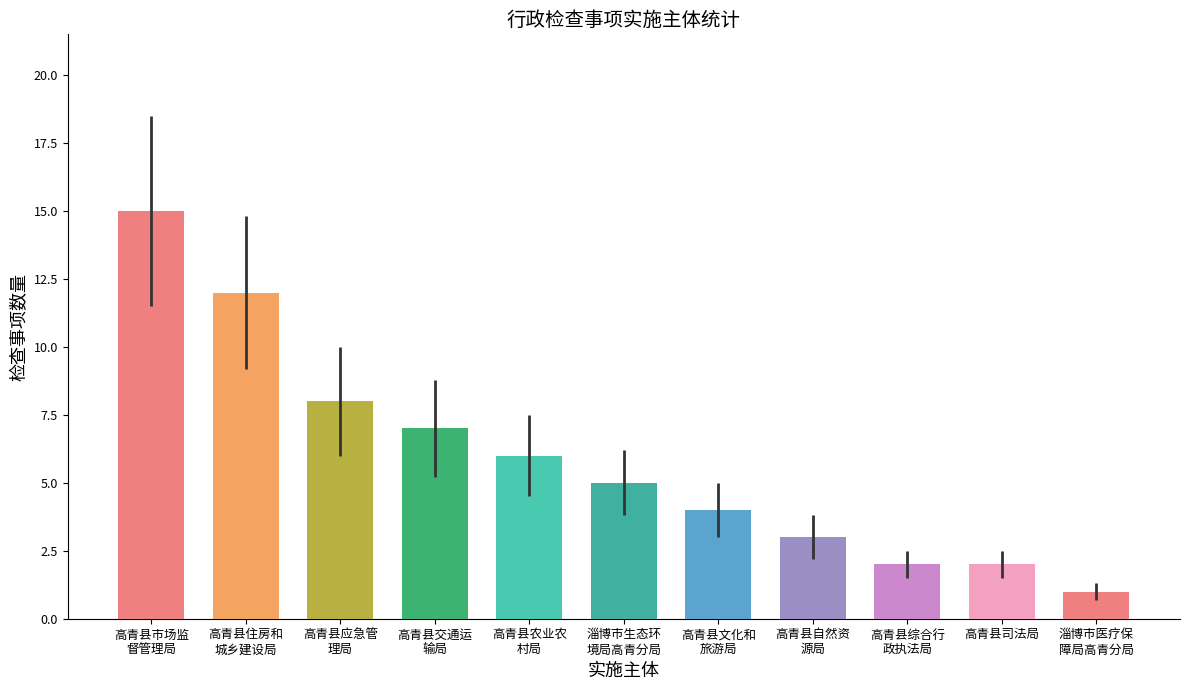

Reading left to right, transcribe all the data shown in this chart.

15	12	8	7	6	5	4	3	2	2	1